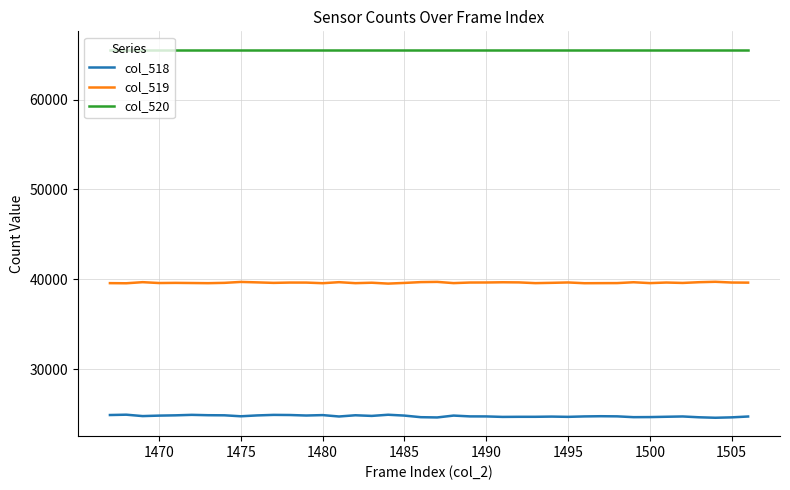

At how many categories does at least one series exceed 59935?

40